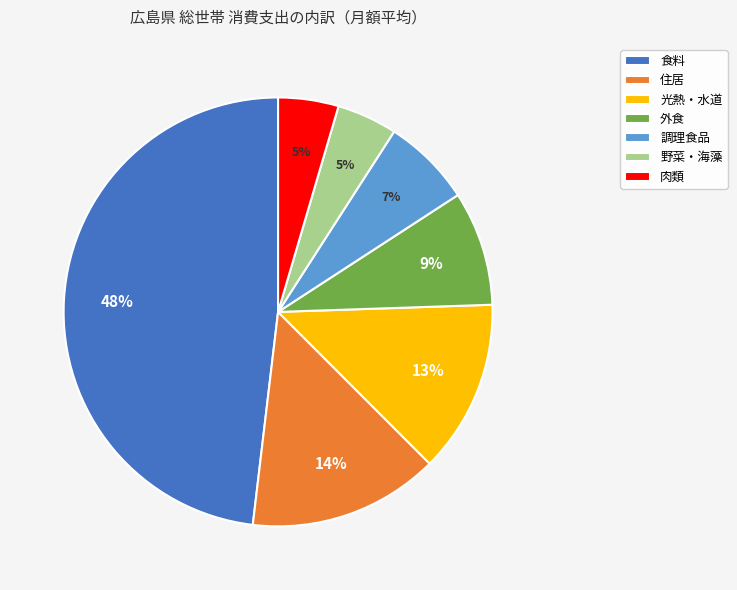

Which slice is the largest?

食料